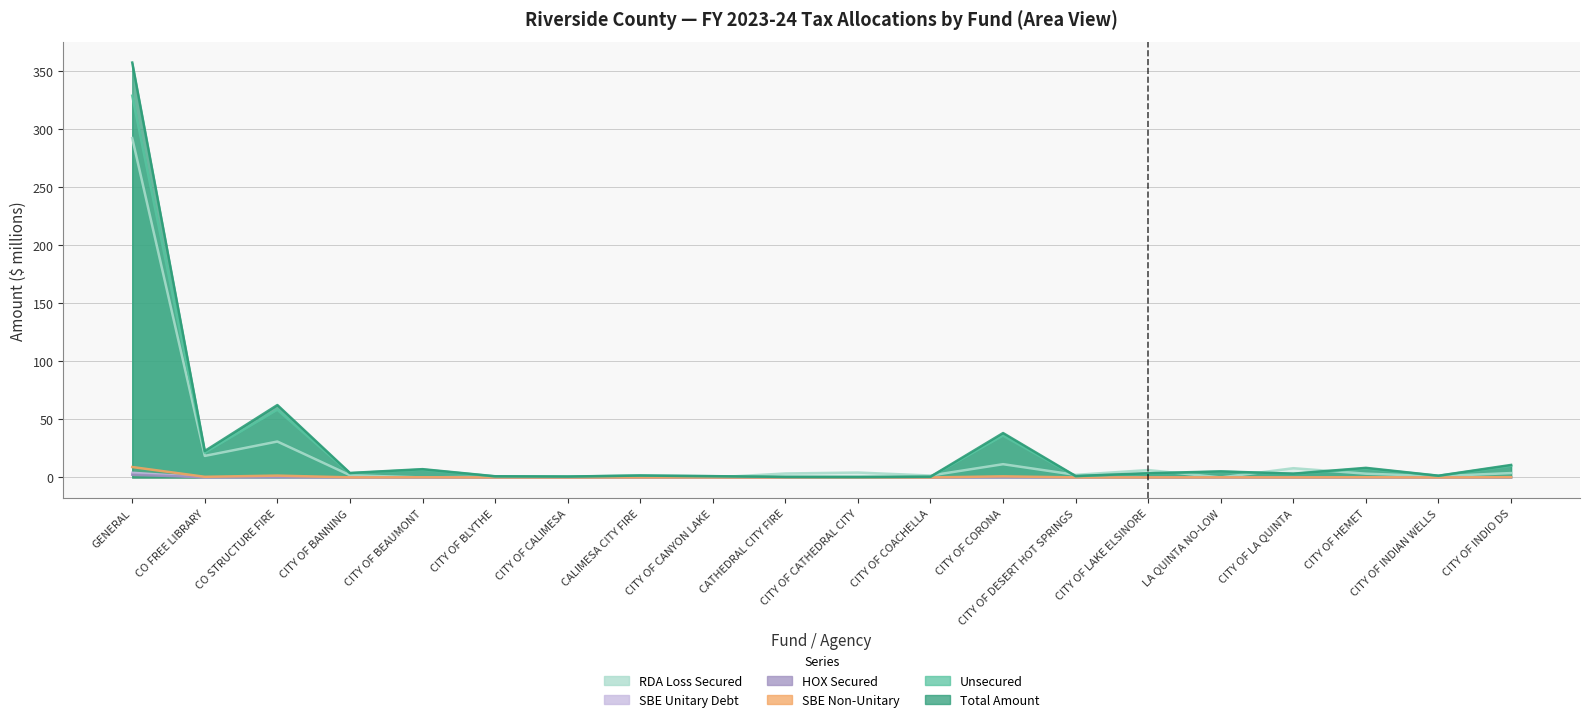

Rank the series by their maximum value, from lowest to highest.

HOX Secured, SBE Unitary Debt, SBE Non-Unitary, RDA Loss Secured, Unsecured, Total Amount